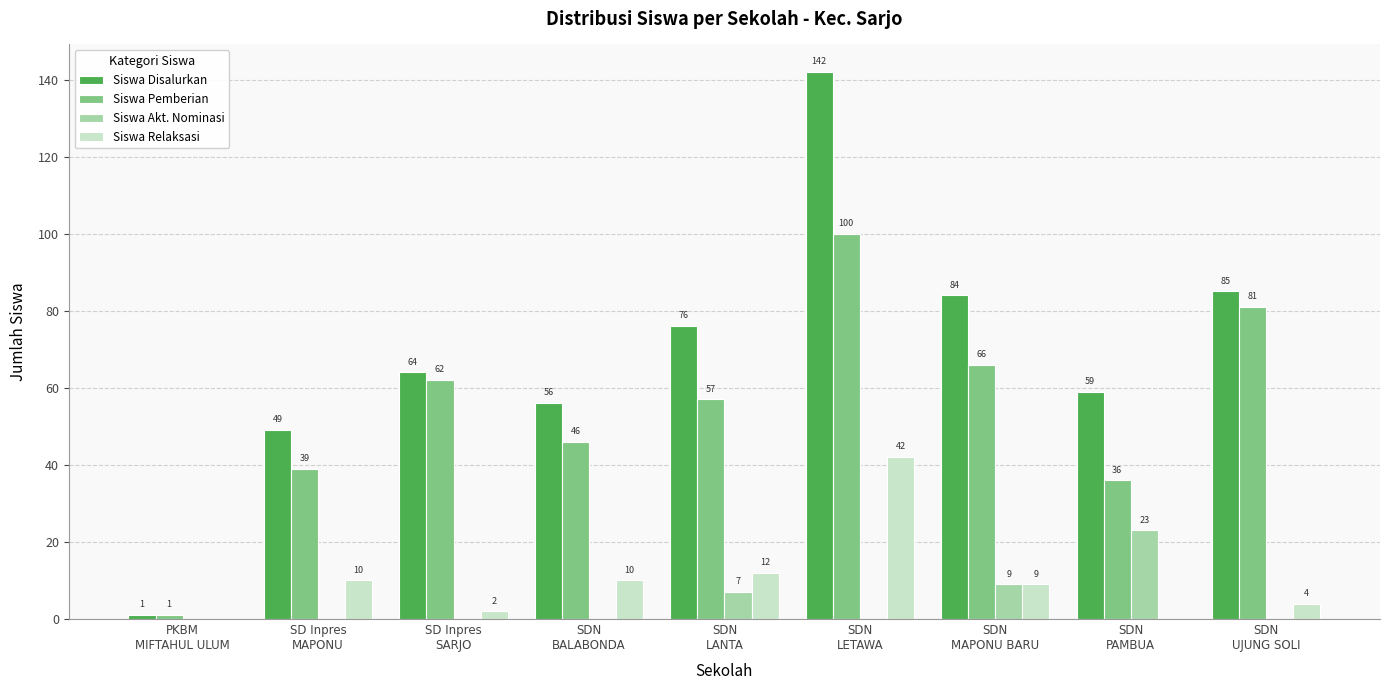

Where is Siswa Relaksasi nearest to the value 21?

SDN
LANTA